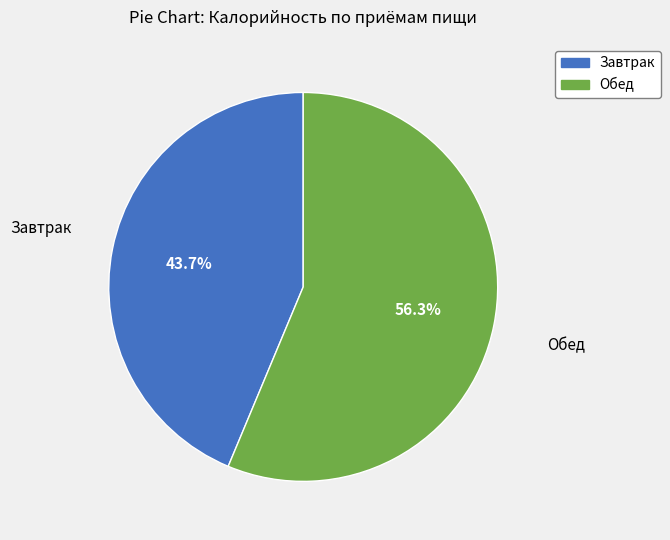

What is the smallest slice in the pie chart?

Завтрак